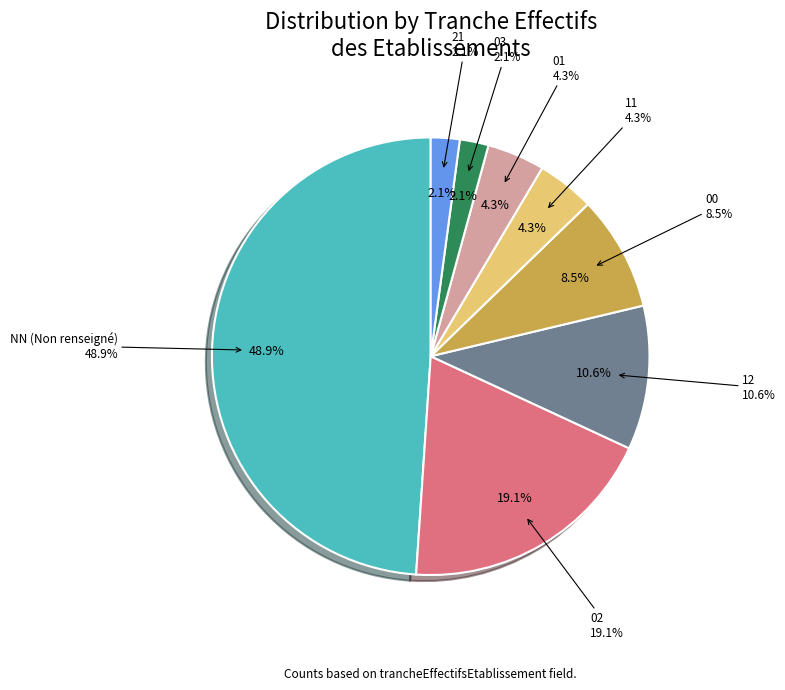

Is it true that NN is 49% of the pie?

True